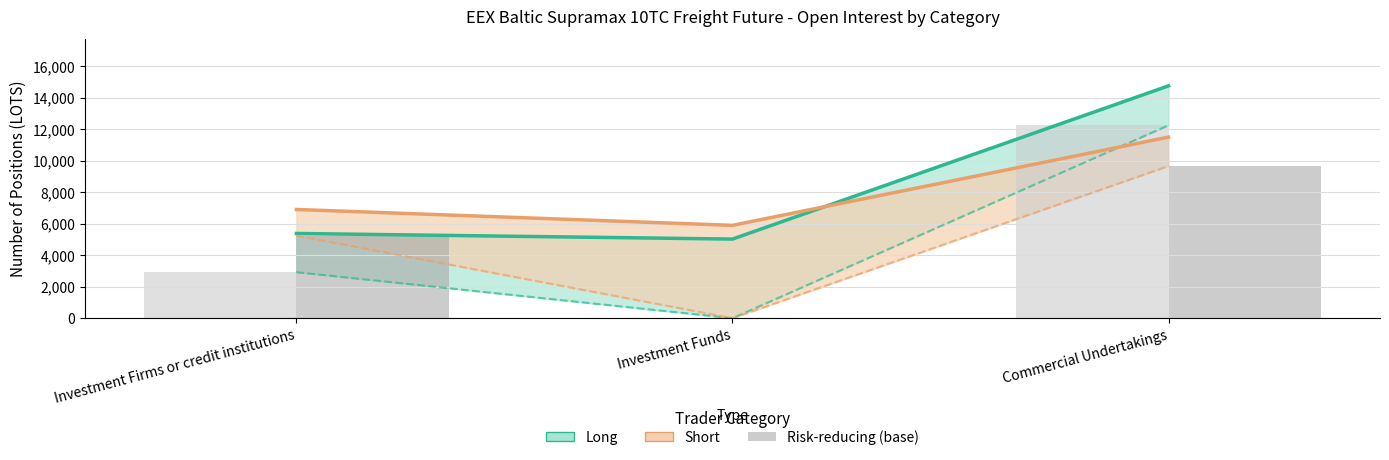

Between Investment Funds and Investment Firms or credit institutions, which is larger?

Investment Firms or credit institutions